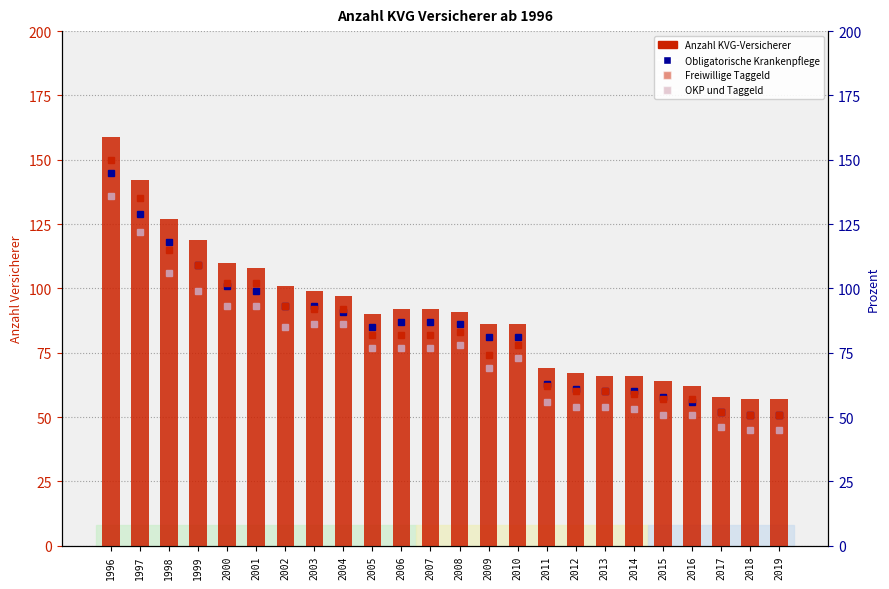

Reading left to right, transcribe all the data shown in this chart.

Anzahl KVG-Versicherer: 159	142	127	119	110	108	101	99	97	90	92	92	91	86	86	69	67	66	66	64	62	58	57	57
Obligatorische Krankenpflege: 145	129	118	109	101	99	93	93	91	85	87	87	86	81	81	63	61	60	60	58	56	52	51	51
Freiwillige Taggeld: 150	135	115	109	102	102	93	92	92	82	82	82	83	74	78	62	60	60	59	57	57	52	51	51
OKP und Taggeld: 136	122	106	99	93	93	85	86	86	77	77	77	78	69	73	56	54	54	53	51	51	46	45	45